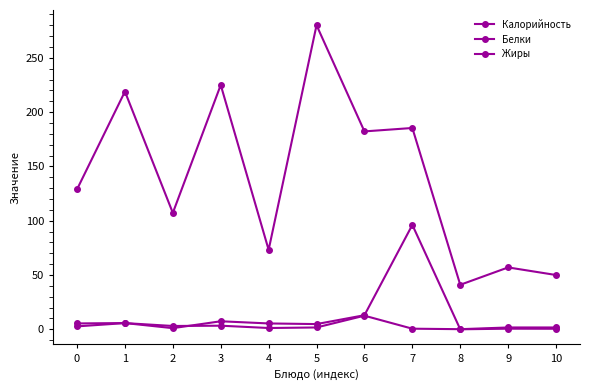

Does the chart have visible grid lines?

No